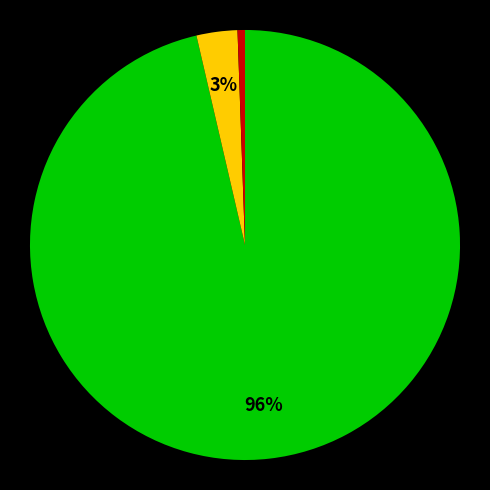

To the nearest percent, what is the average slice percentage?

33%